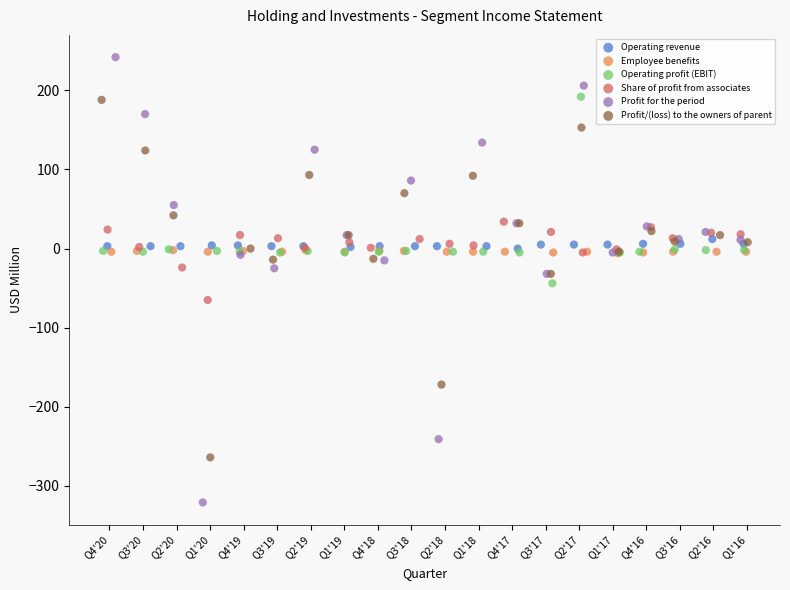

Which series reaches the maximum Y coordinate?

Profit for the period